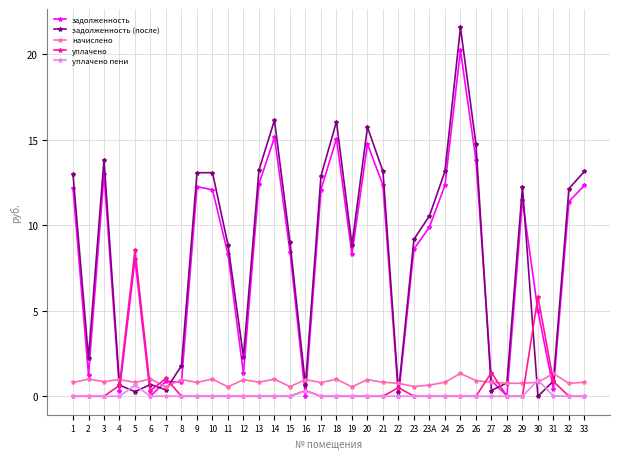

At how many categories does at least one series exceed 4880?

23